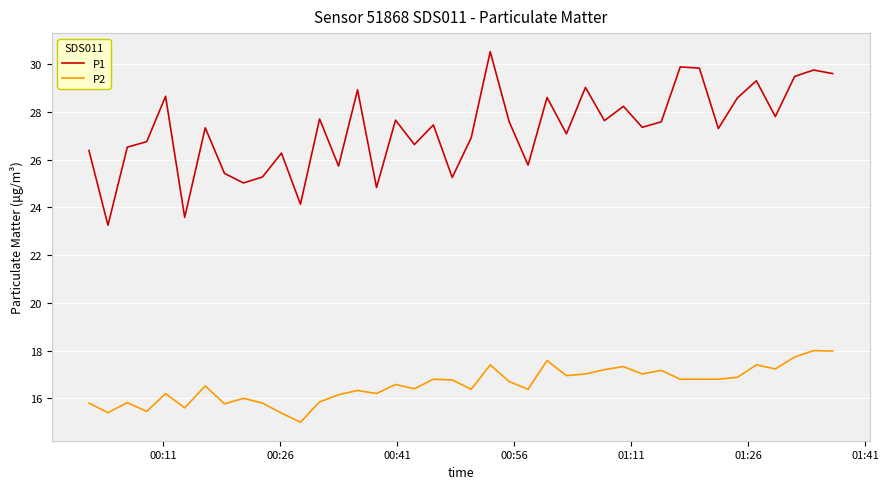

What is the difference between the maximum and minimum values in the P2 series?

3.0